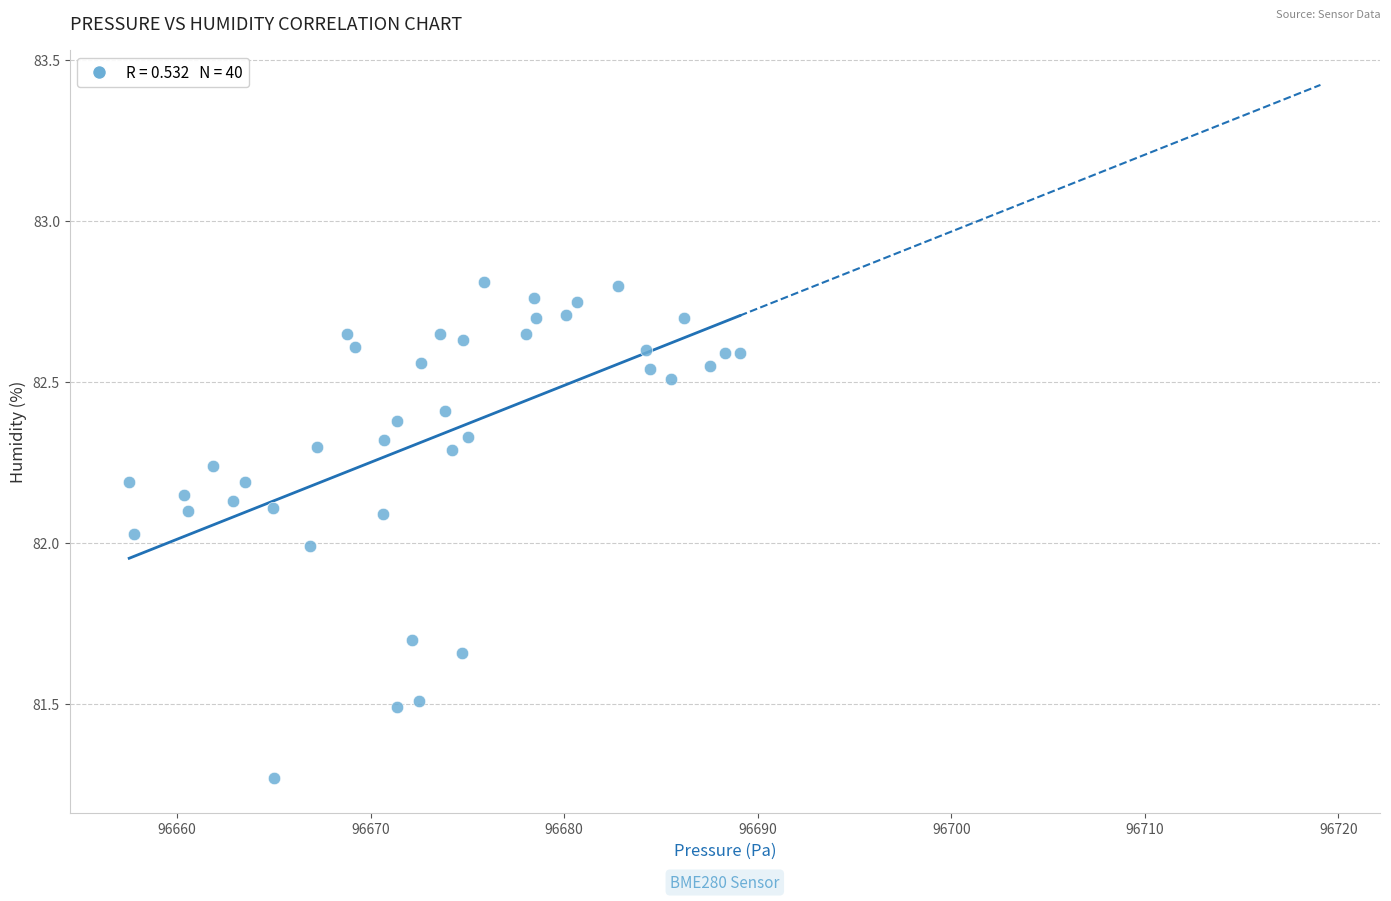

What is the range of Y values (max minus min)?

1.5